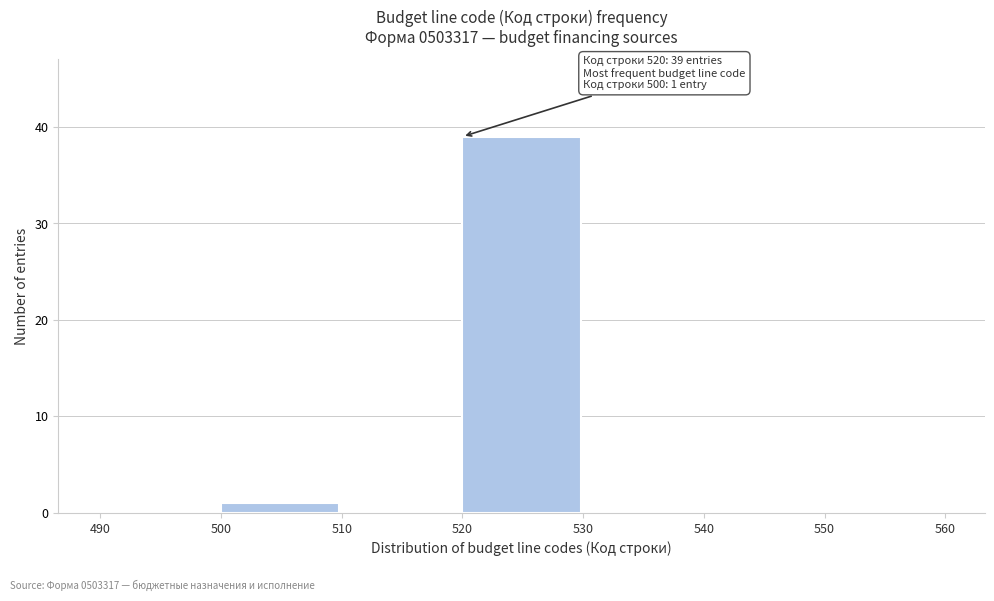

Which range on the x-axis has the tallest bar?

520 to 530